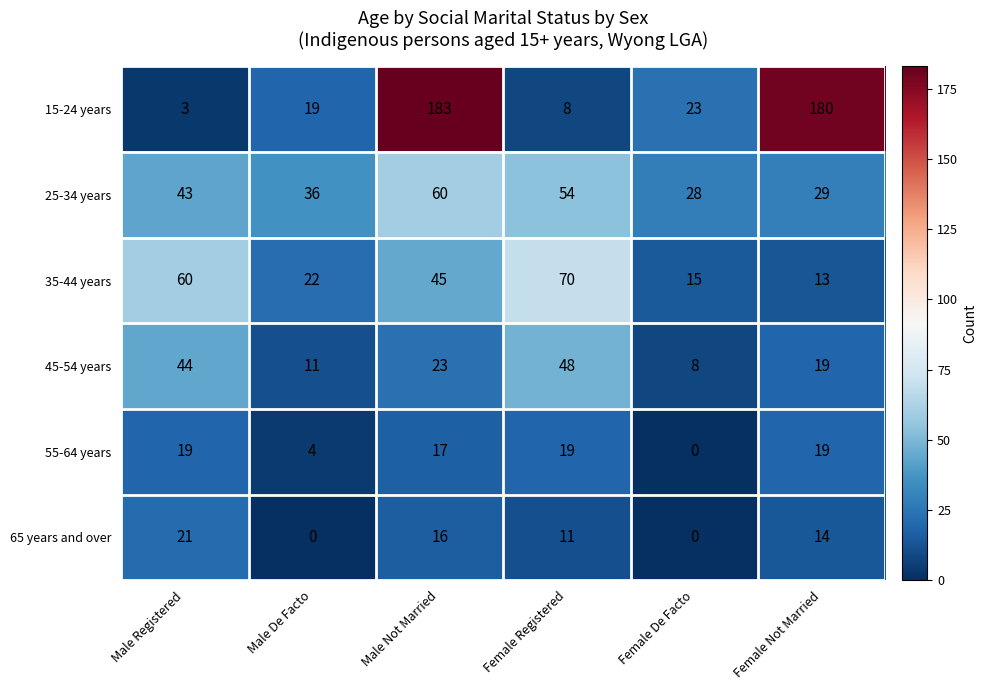

At which category is the sum across all series the highest?

Male Not Married